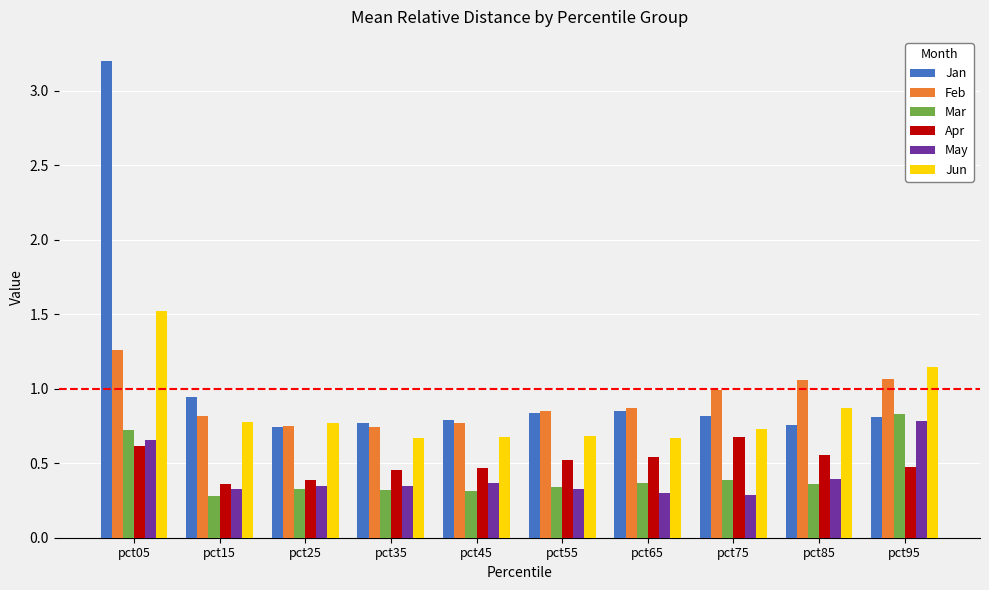

What is the sum of all May values?

4.1